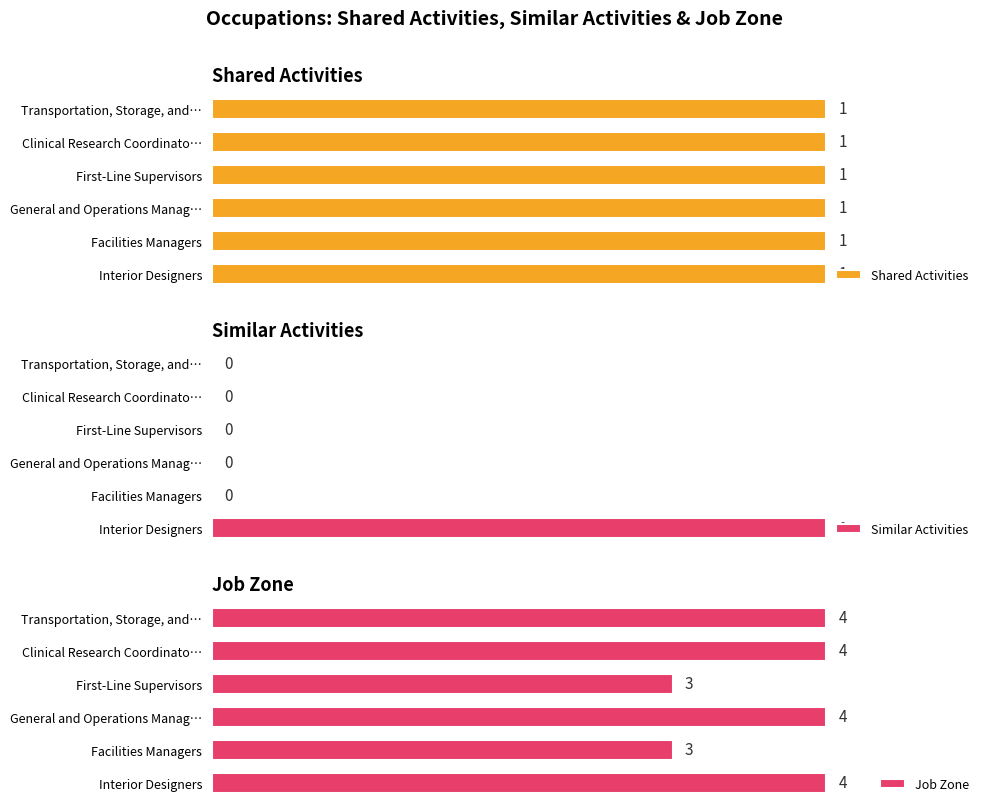

How many data points does each series have?

6